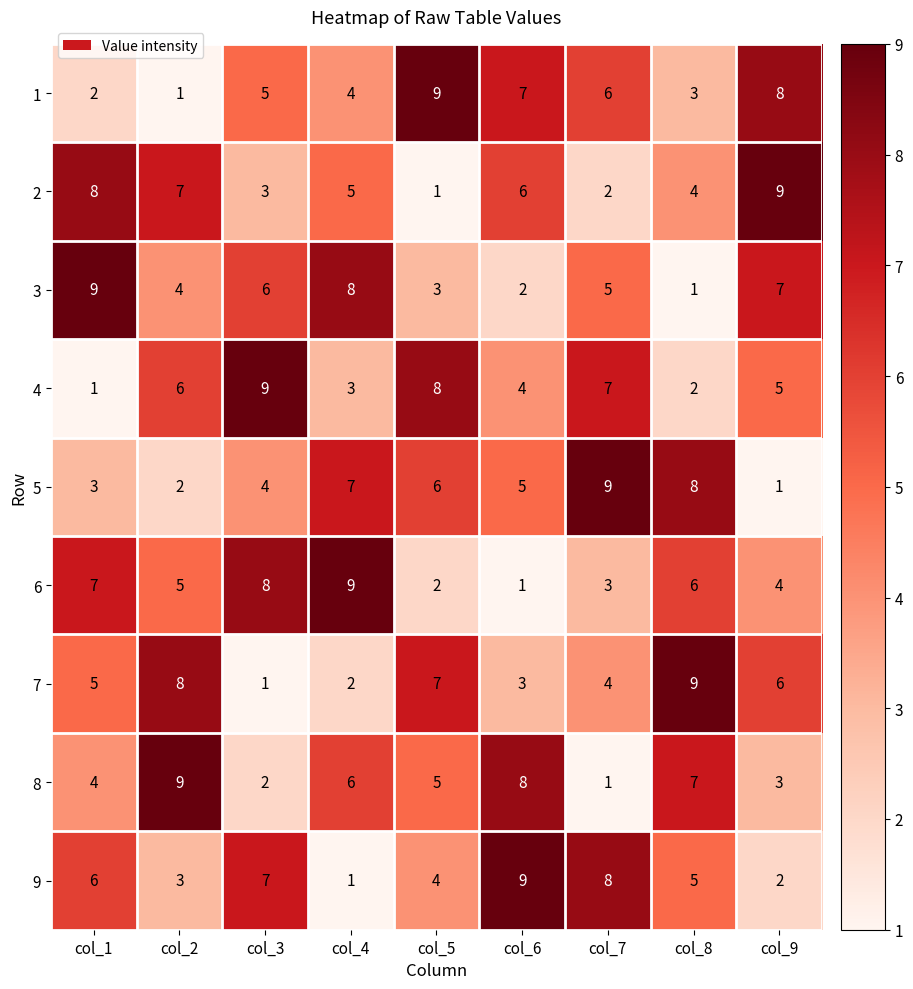

Where does the 4 series first go above 5?

col_2